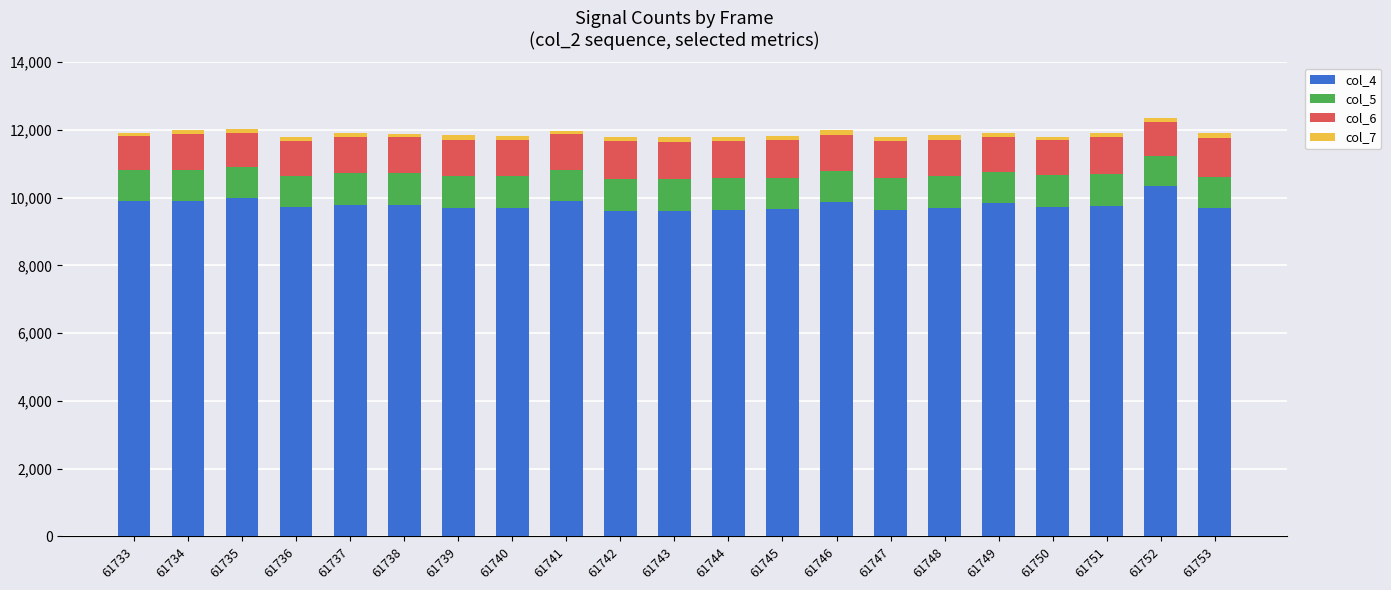

The value of col_4 at 61734 is 9895.0. True or false?

True